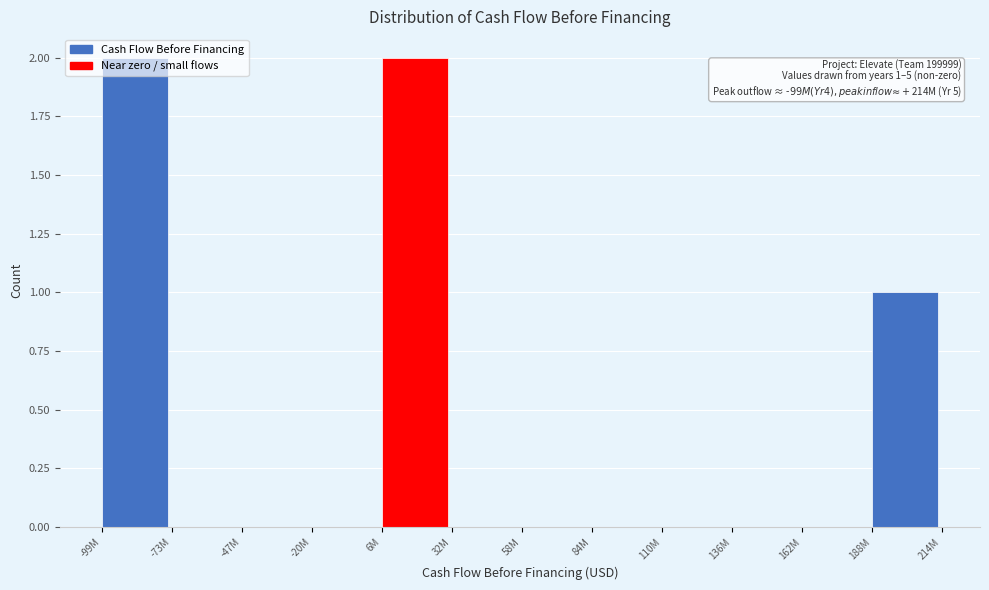

True or false: the data shows 1 at 136M.

False